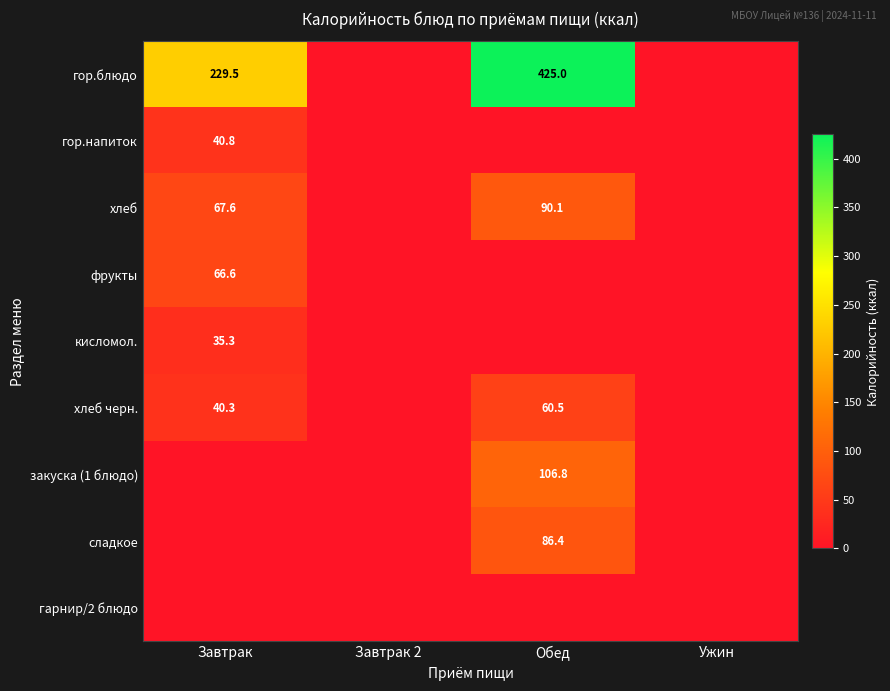

The value of закуска (1 блюдо) at Обед is 168.8. True or false?

False